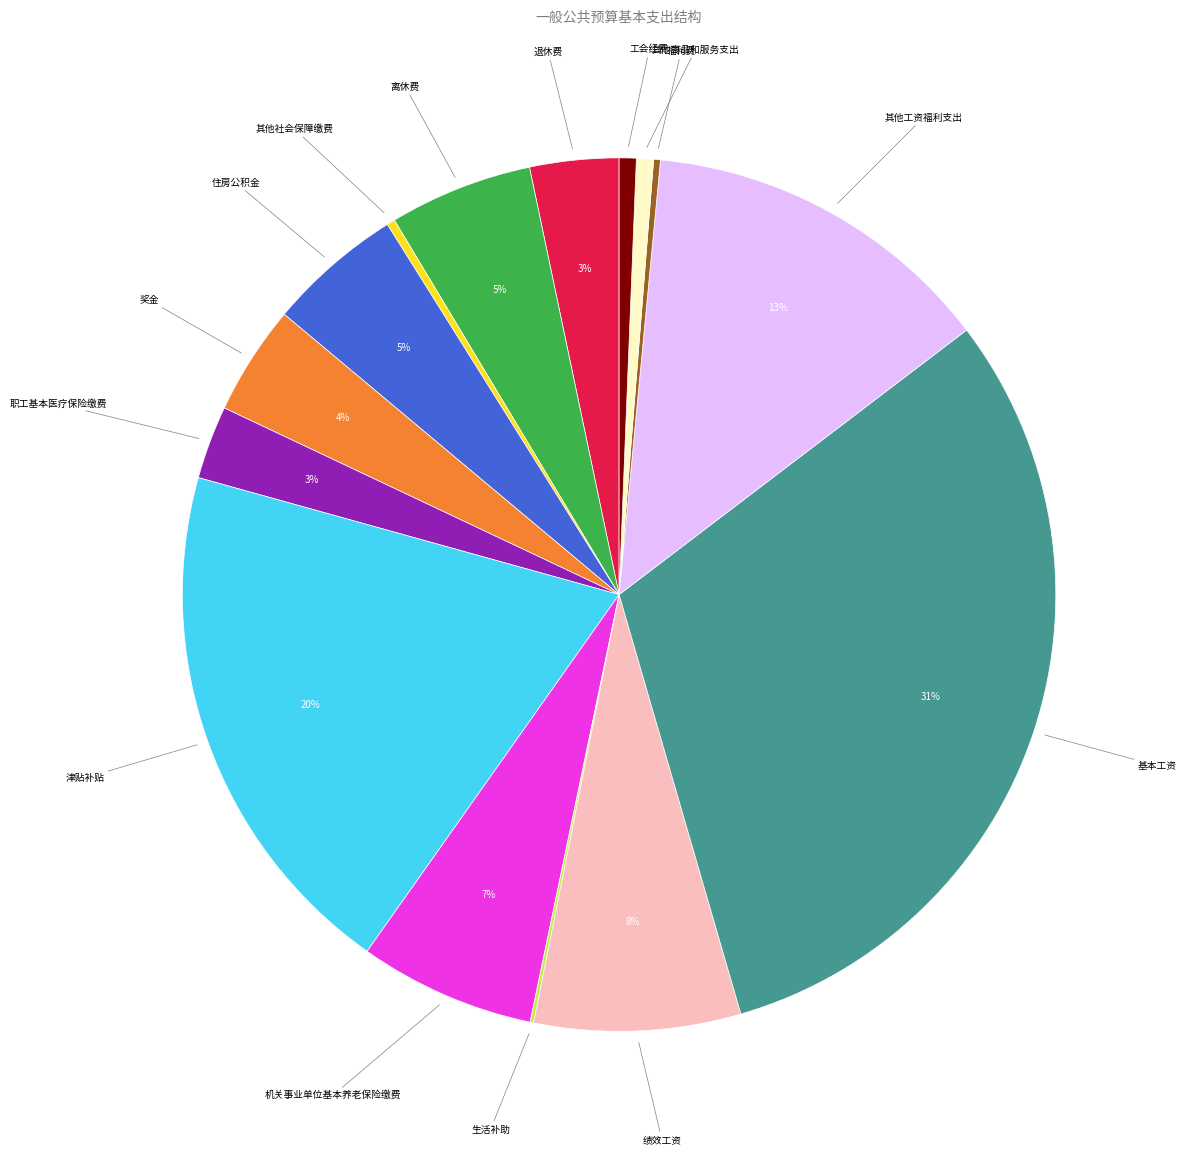

To the nearest percent, what is the average slice percentage?

7%